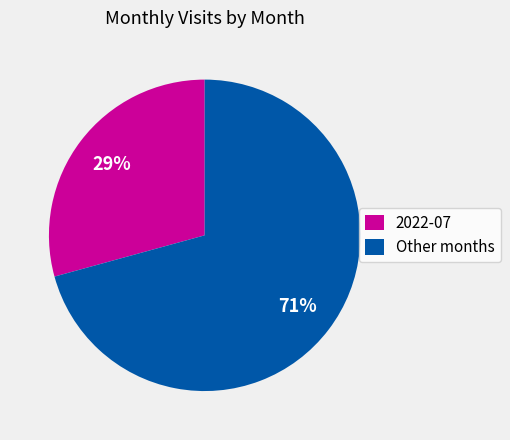

Combined, do Other months and 2022-07 account for over 50%?

Yes